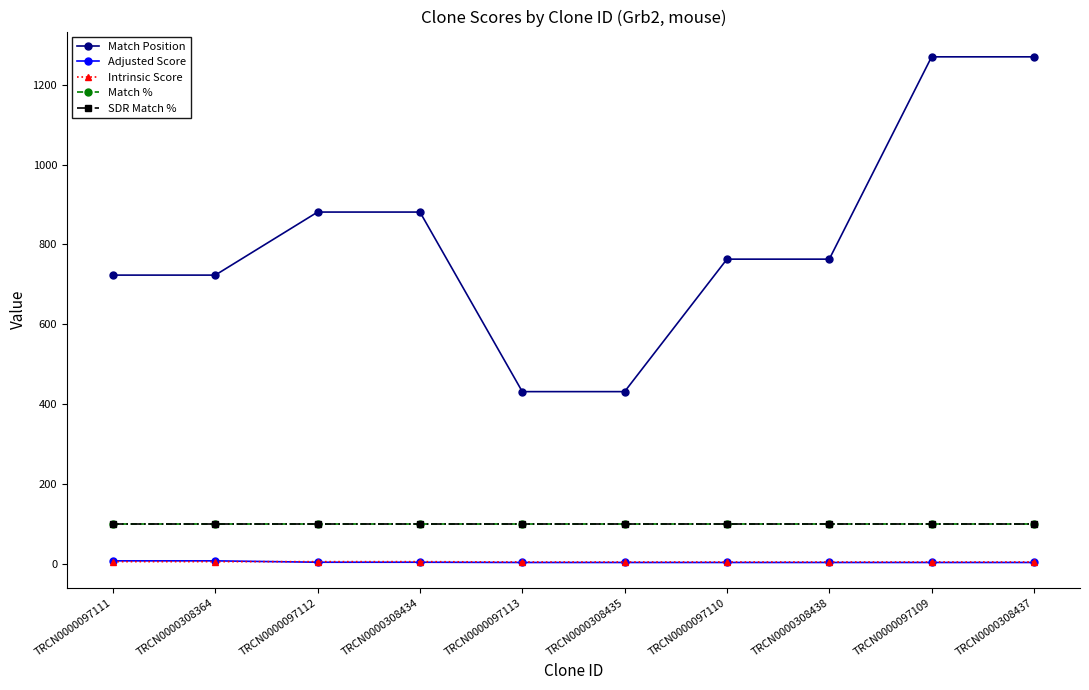

Does the chart have visible grid lines?

No